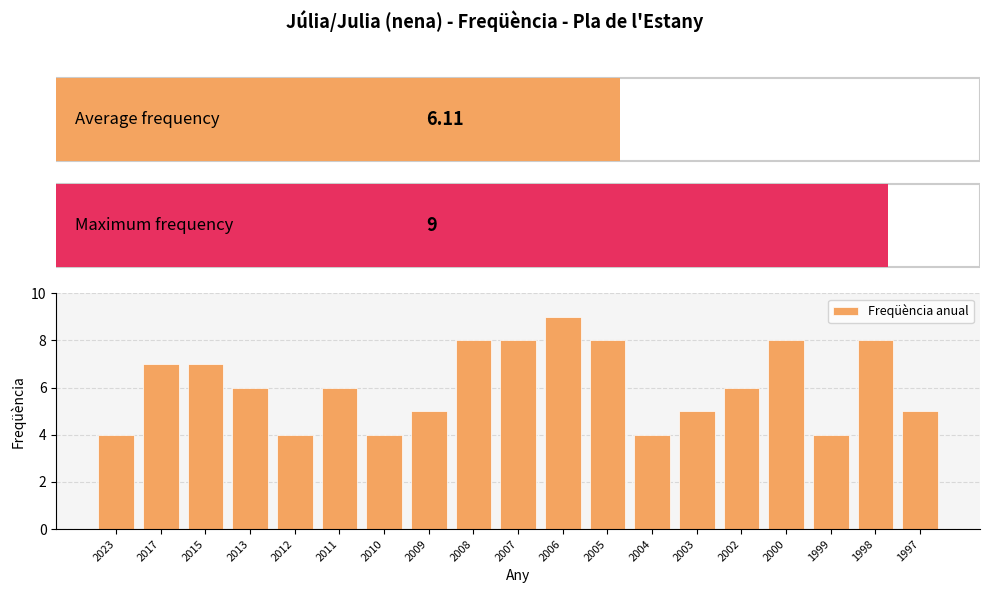

True or false: the data shows 8 at 1998.

True